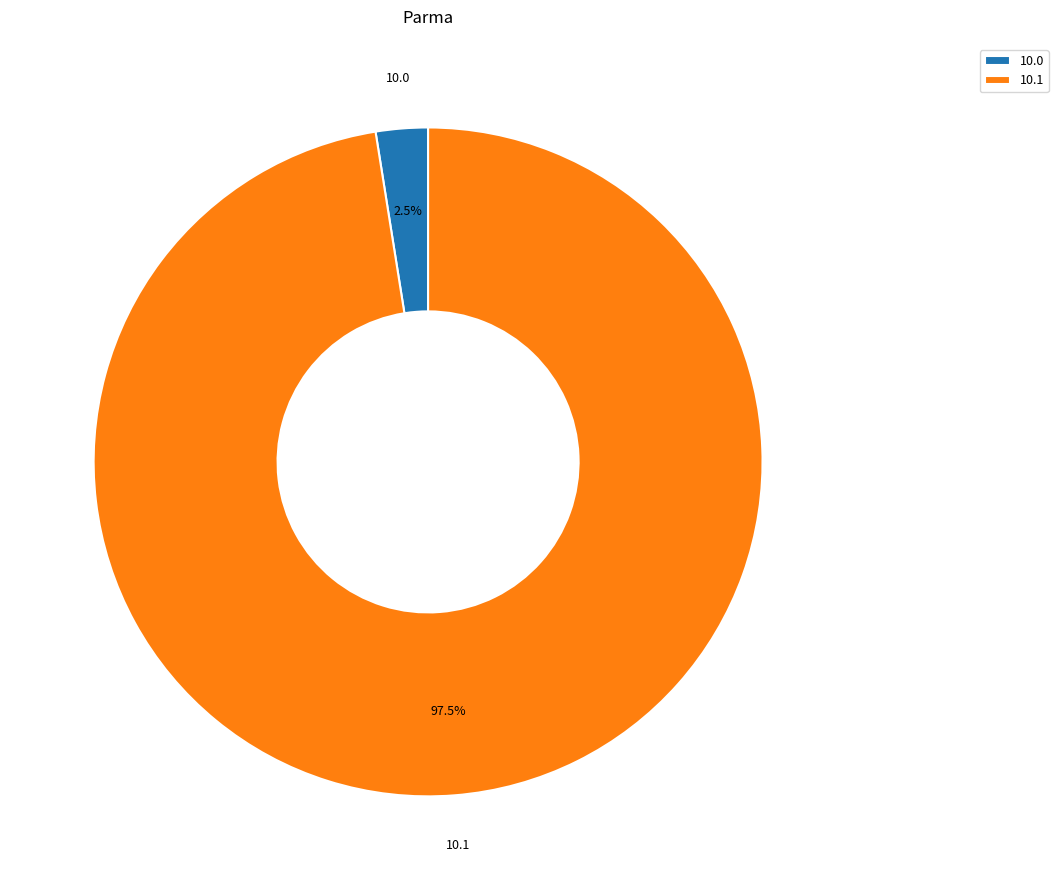

What is the smallest slice in the pie chart?

10.0